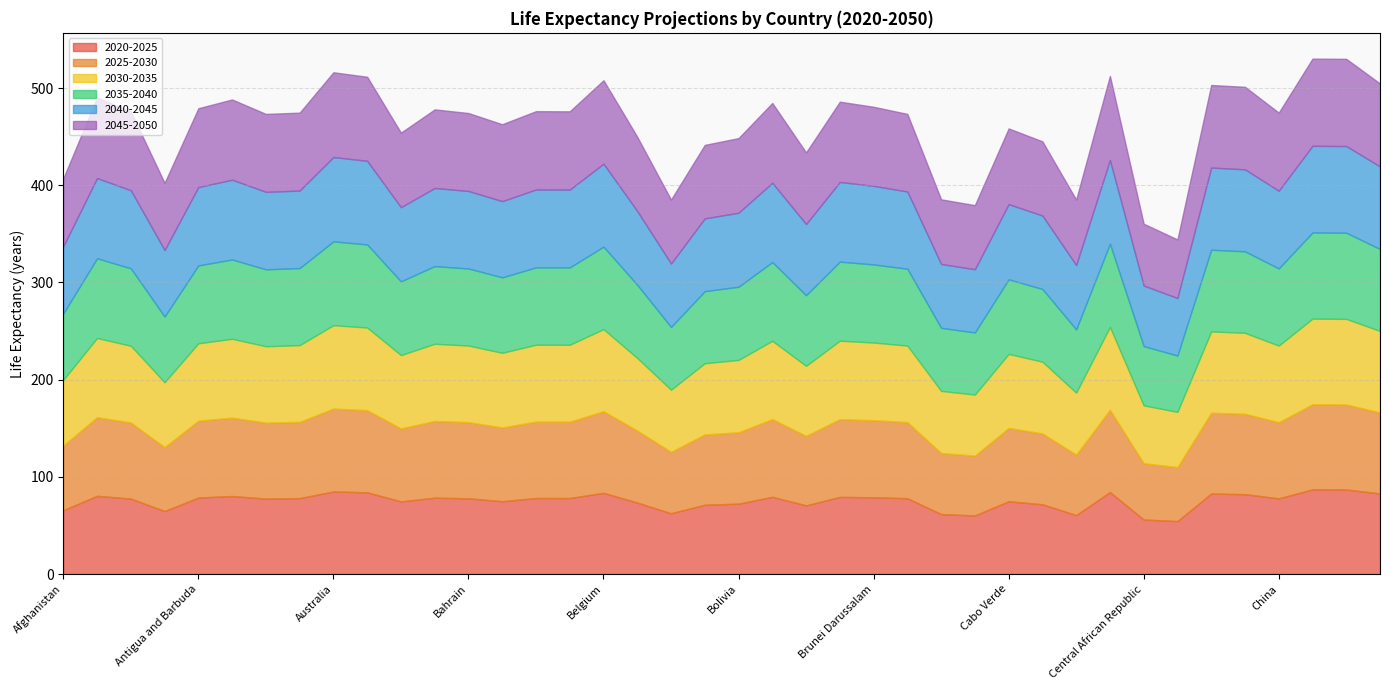

At which category is the sum across all series the highest?

China Hong Kong SAR